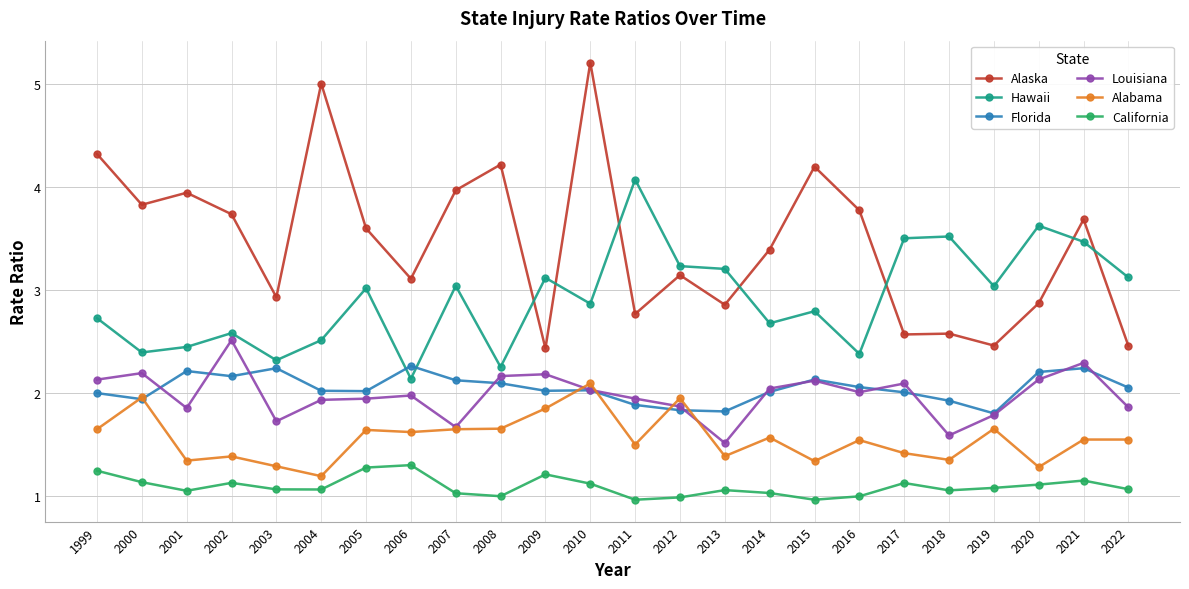

How many data points in Louisiana are above 2?

12